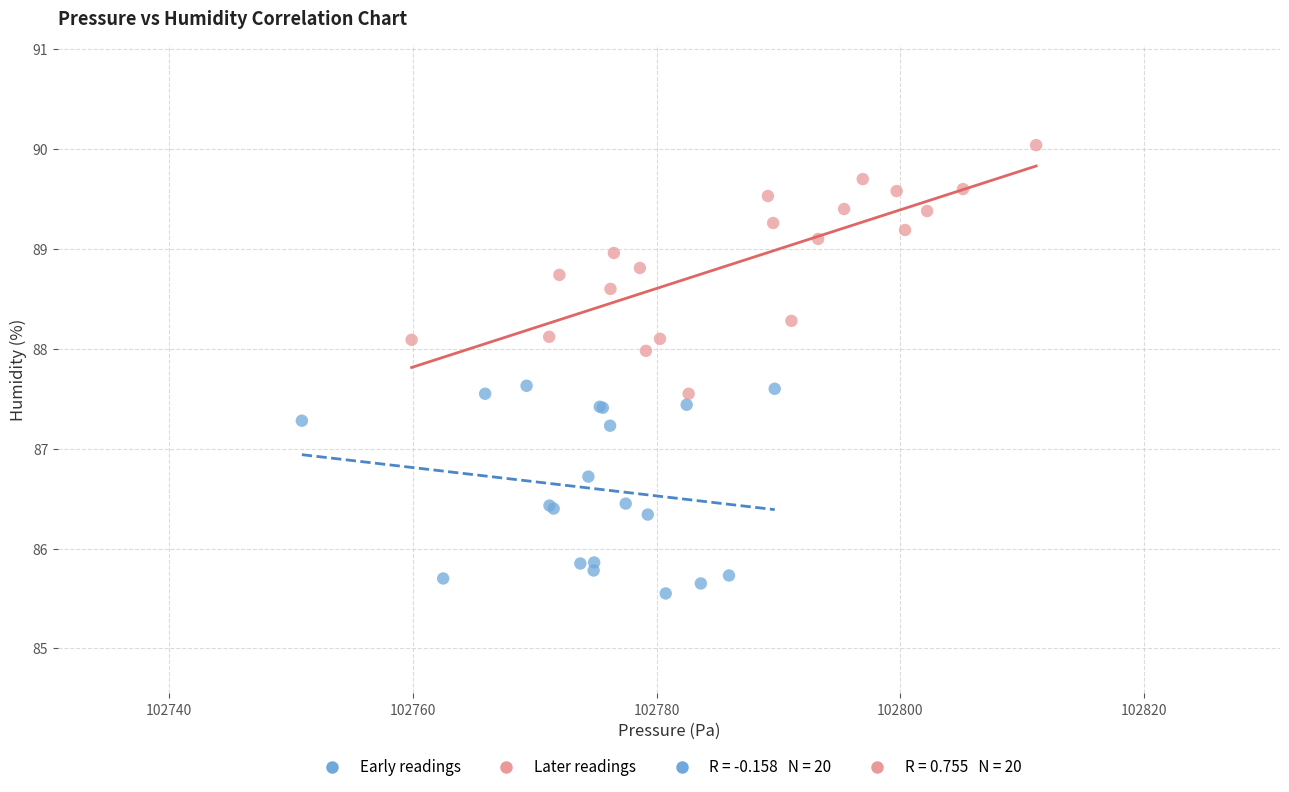

Which series reaches the maximum Y coordinate?

Later readings